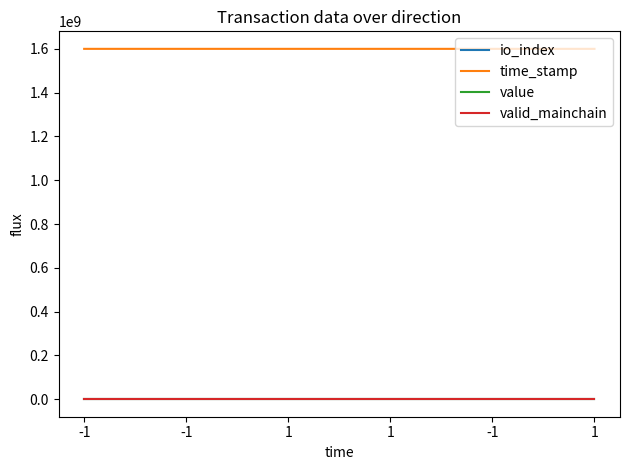

What are all the series names shown in the legend?

io_index, time_stamp, value, valid_mainchain